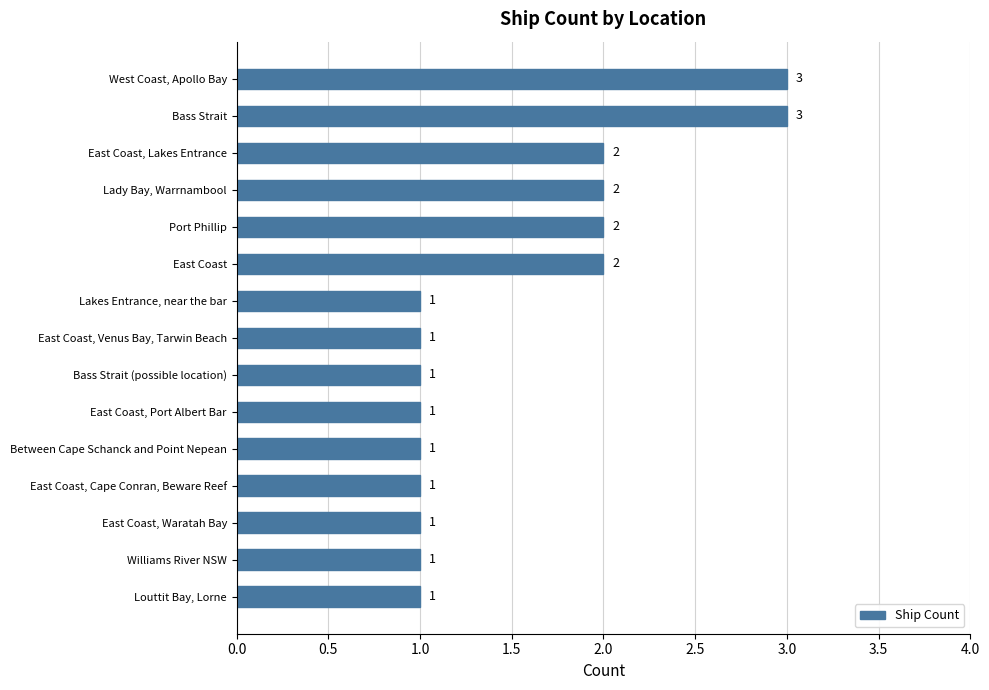

What is the average value?

2